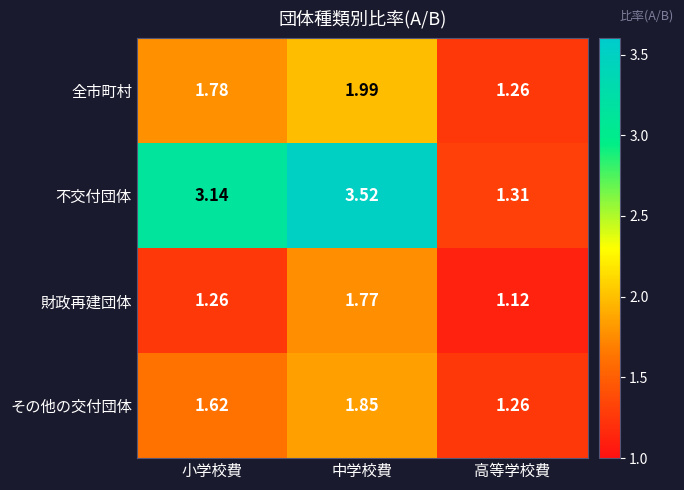

Which category has the highest value in the 財政再建団体 series?

中学校費